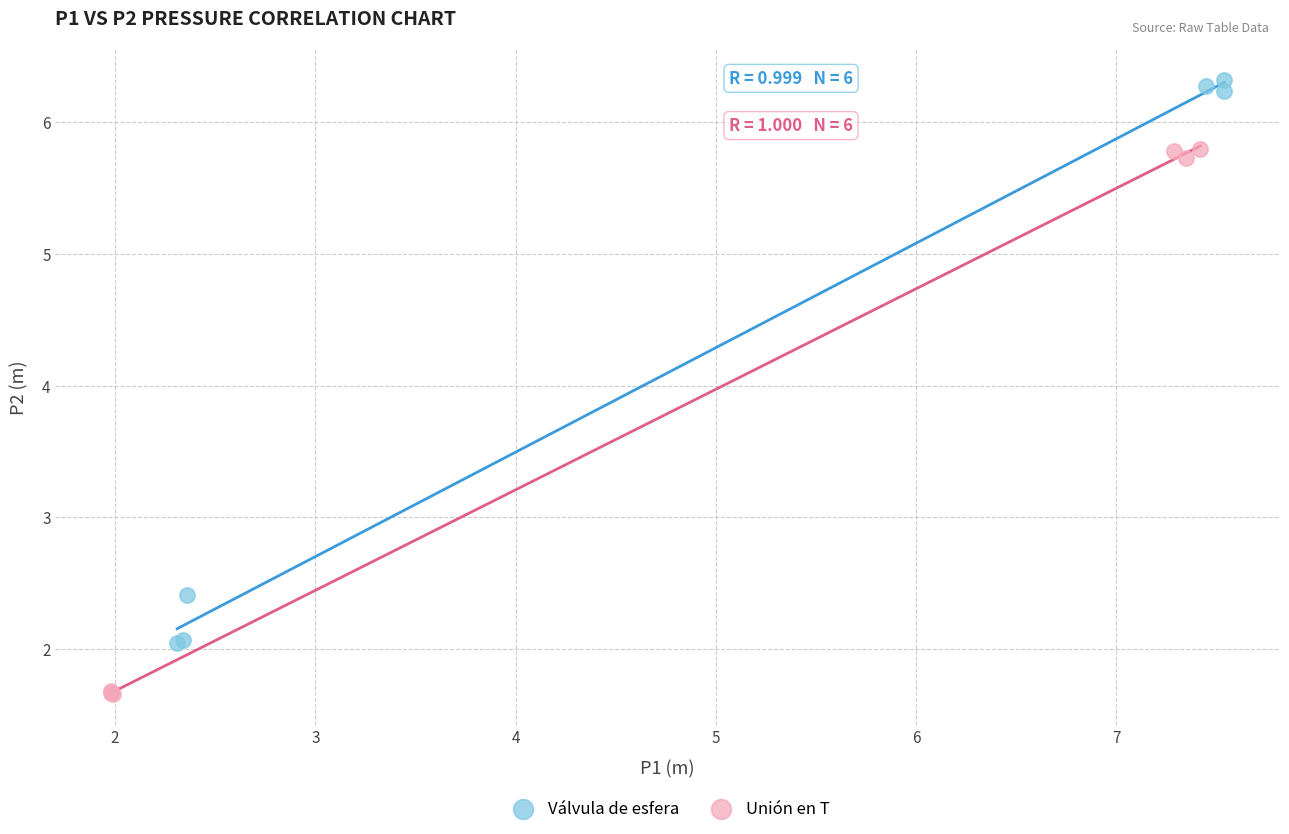

What are all the series names shown in the legend?

Válvula de esfera, Unión en T